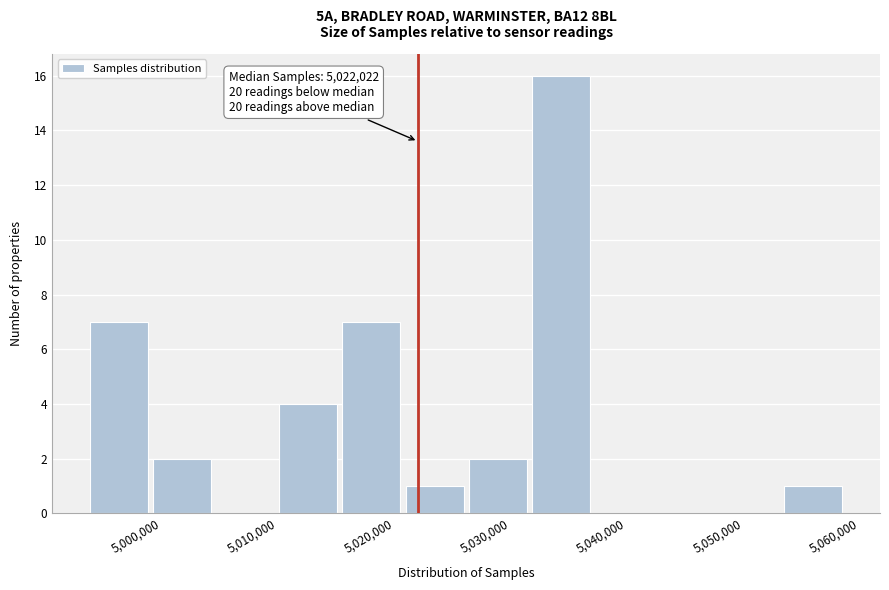

Which range on the x-axis has the tallest bar?

5032000 to 5037000